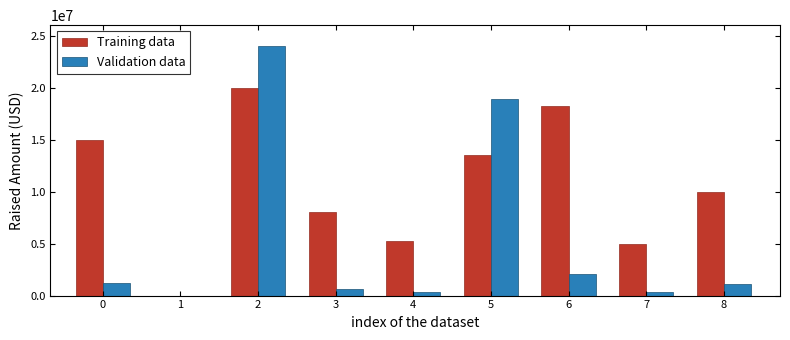

List the series in order of their overall mean, highest first.

Training data, Validation data